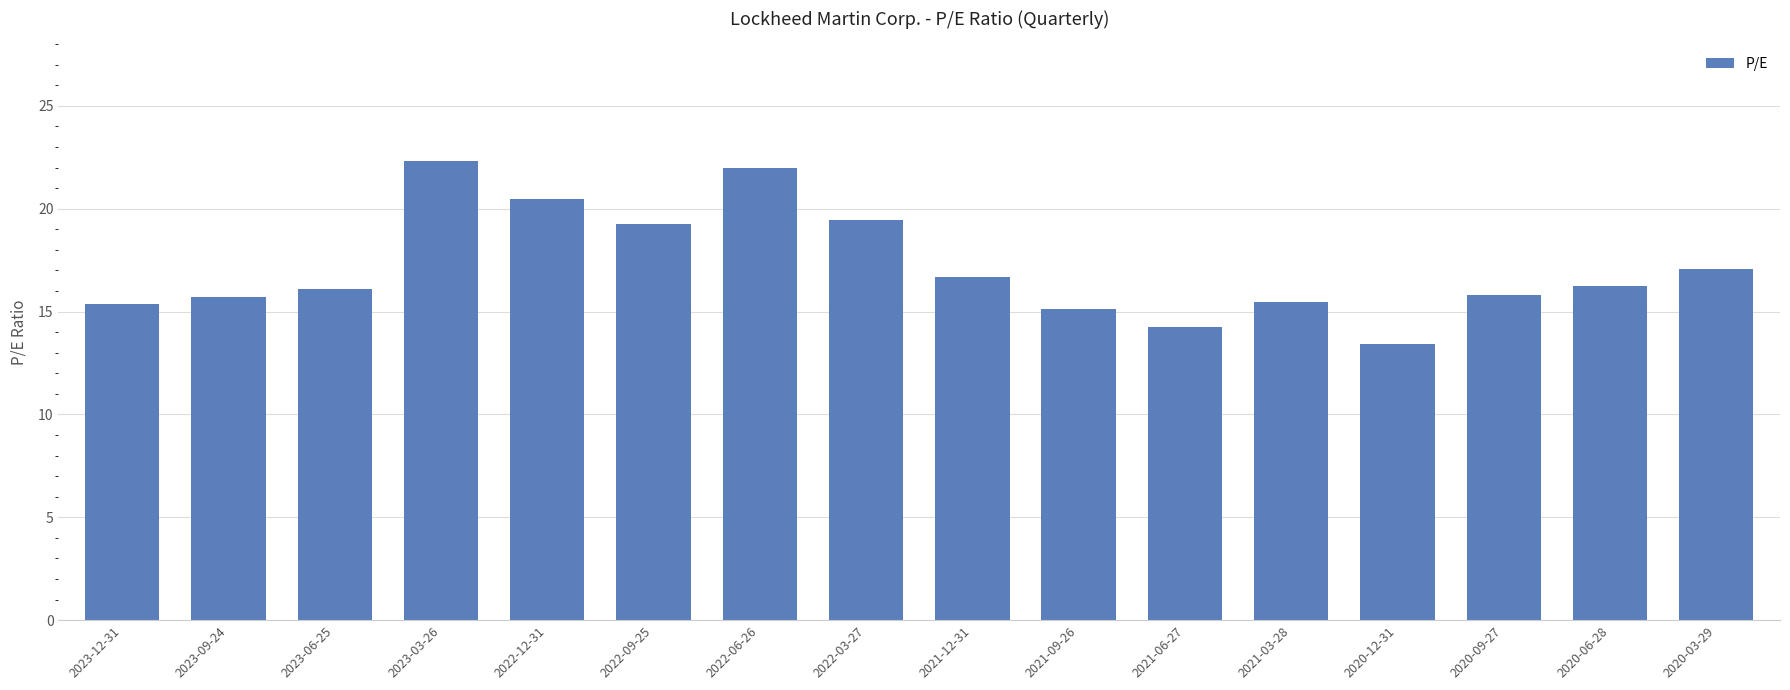

What is the approximate value at 2022-06-26?

22.0